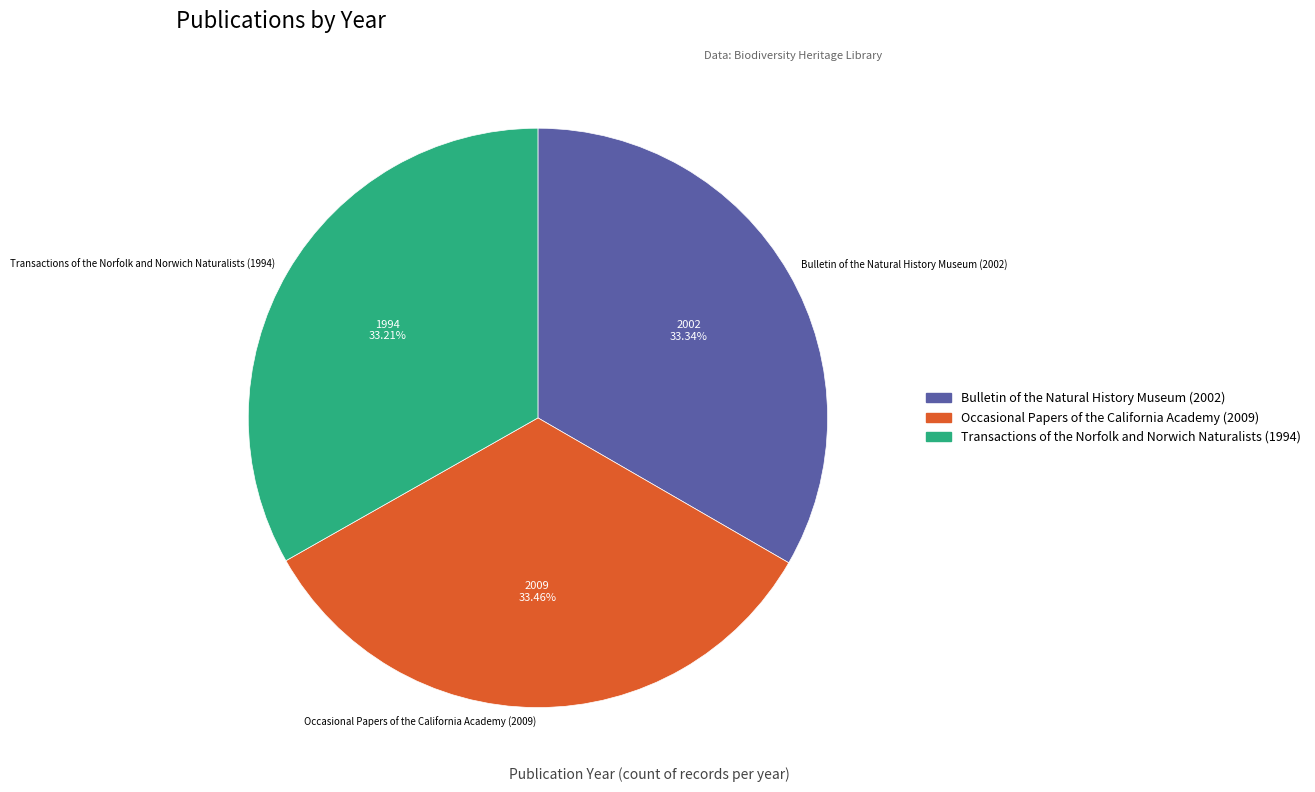

To the nearest percent, what is the combined percentage of Bulletin of the Natural History Museum (2002) and Occasional Papers of the California Academy (2009)?

67%